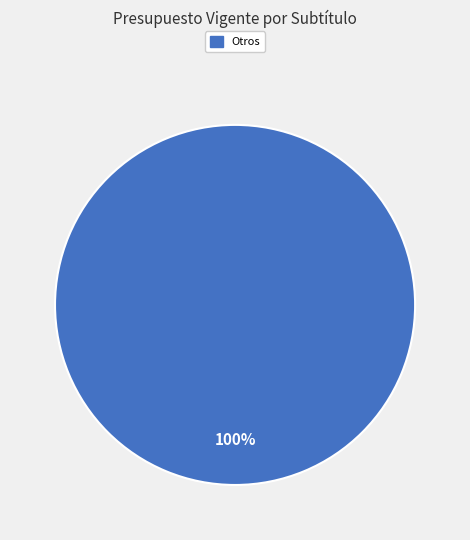

Does any single category account for the majority?

Yes